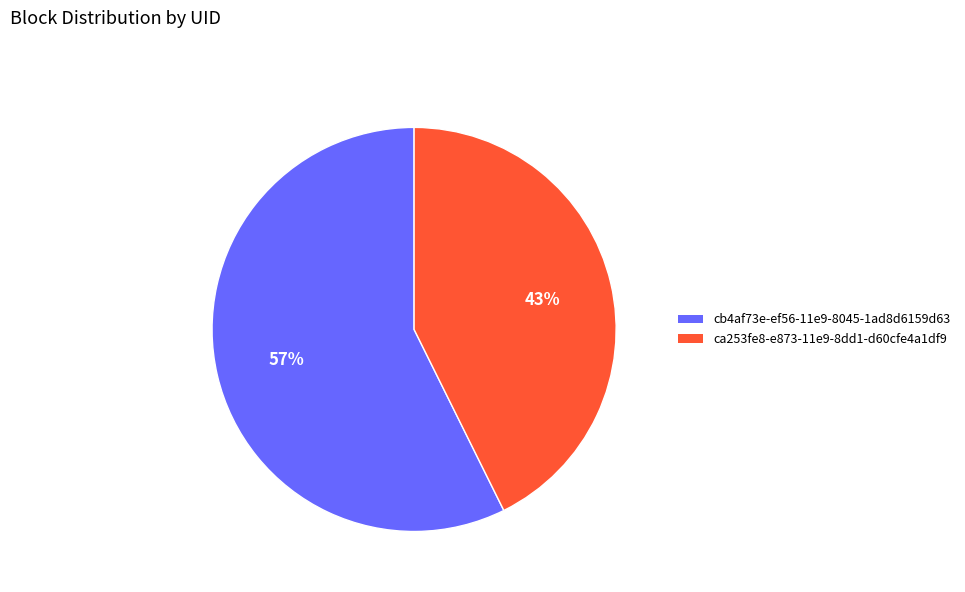

How many slices are in this pie chart?

2